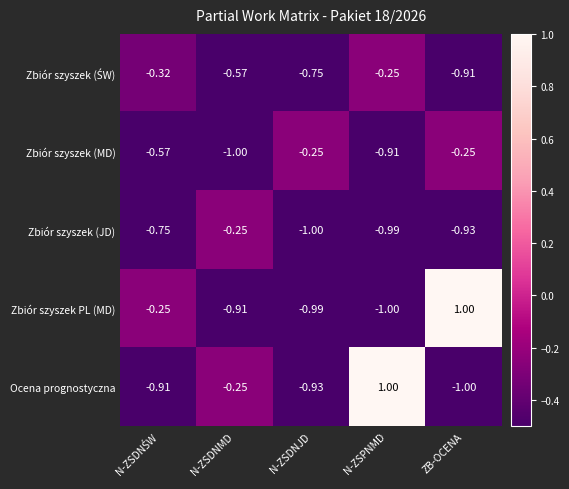

What is the maximum value shown in the chart?

1.0